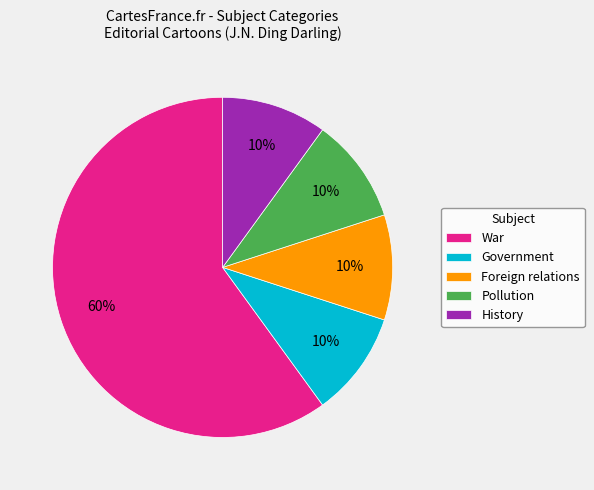

How many slices are in this pie chart?

5